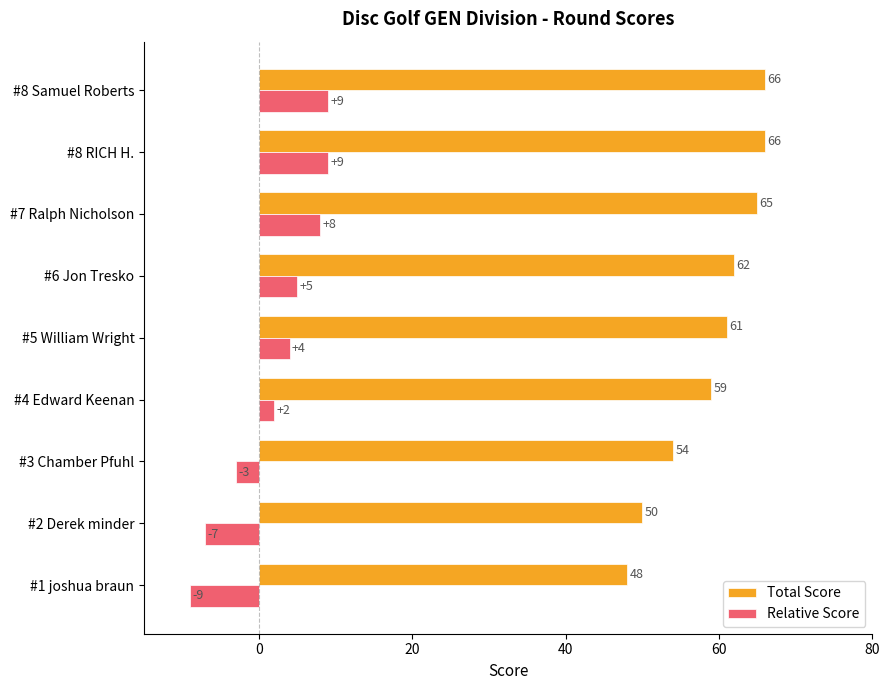

What is the greatest value displayed?

66